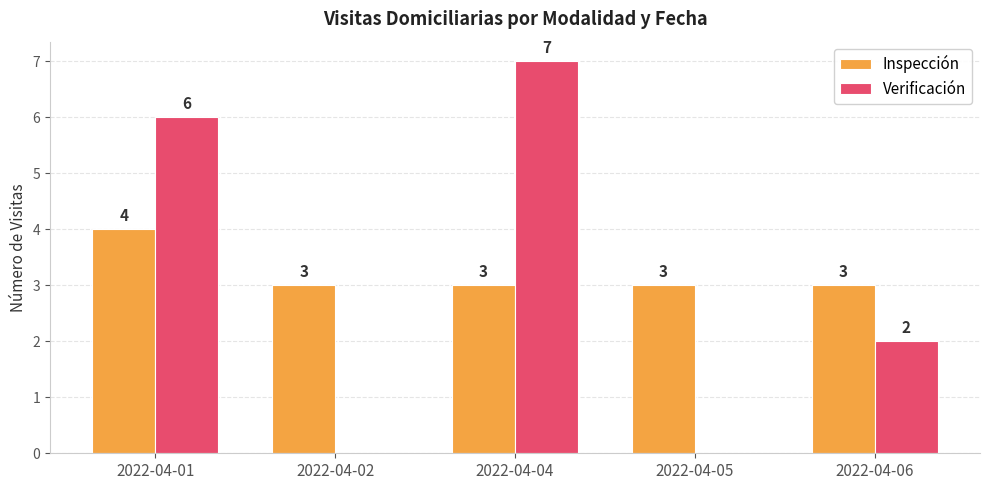

The Inspección series shows 5 at 2022-04-05. True or false?

False